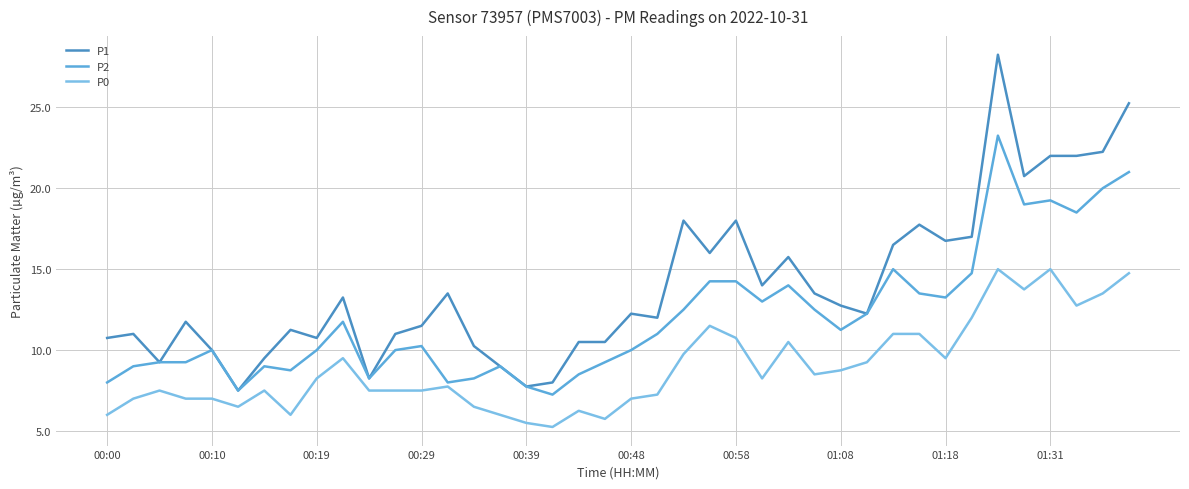

True or false: P2 and P0 cross at least once.

False